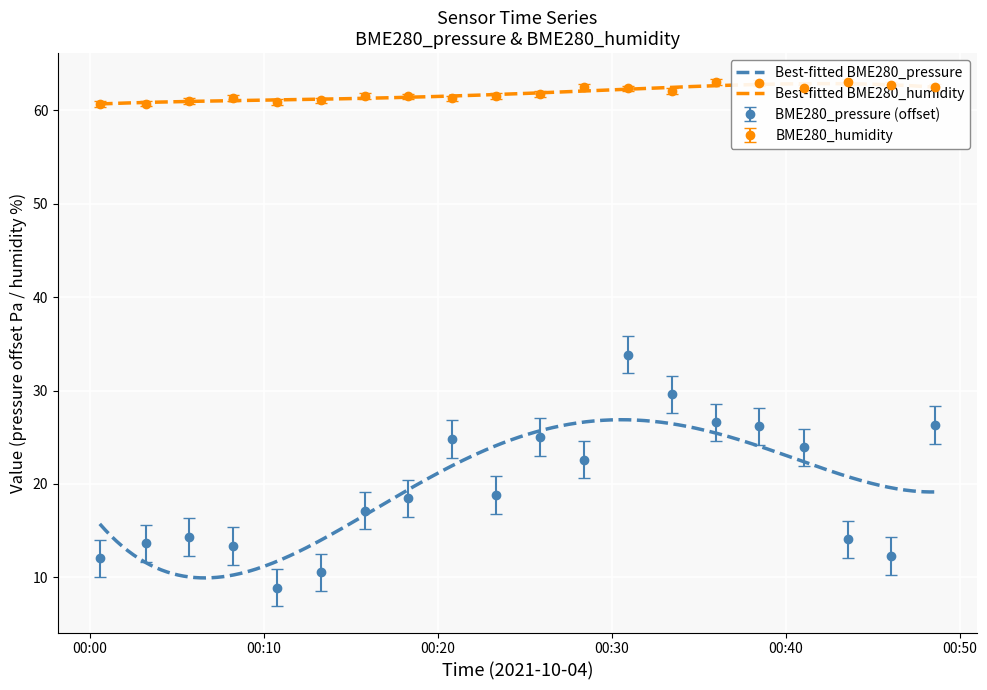

True or false: BME280_humidity has a value of 14.6 at 2021/10/04 00:25:52.

False